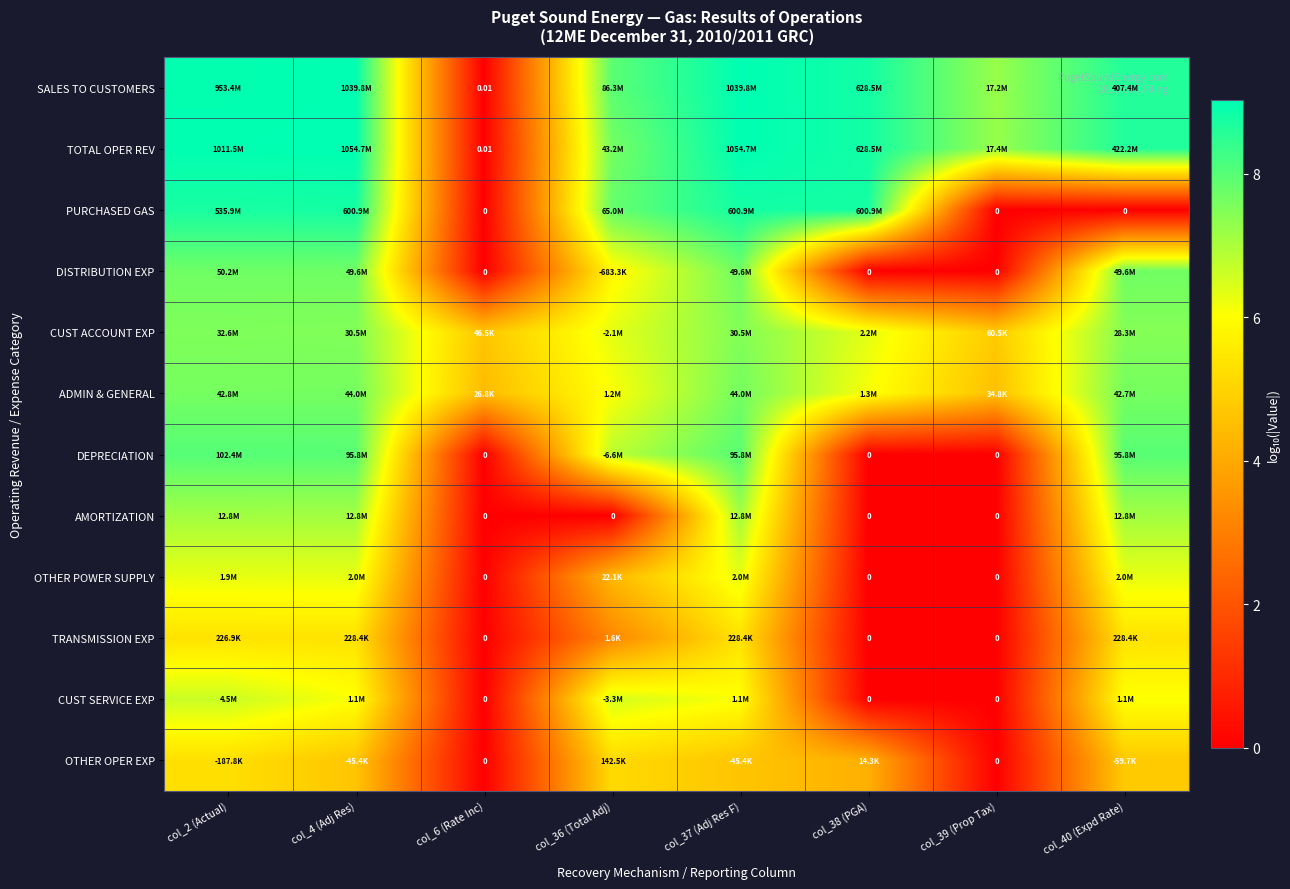

What is the maximum value for PURCHASED GAS?

8.8